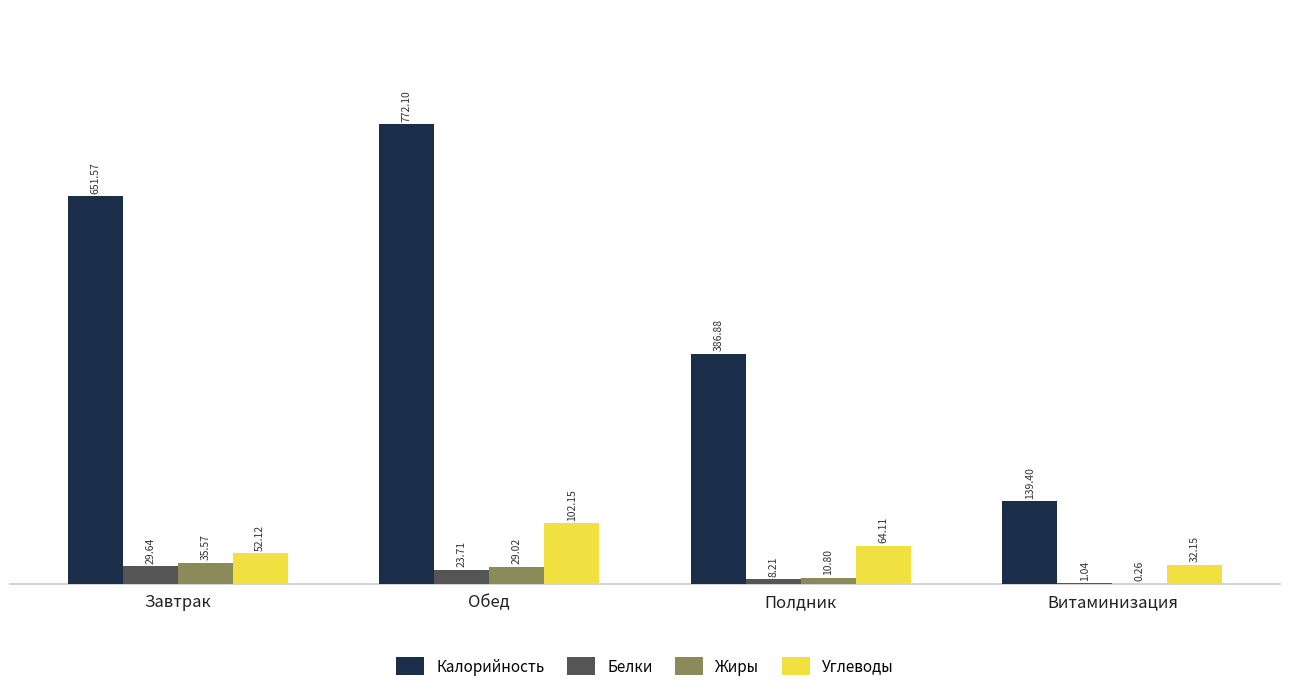

What is the sum of all Калорийность values?

1950.0